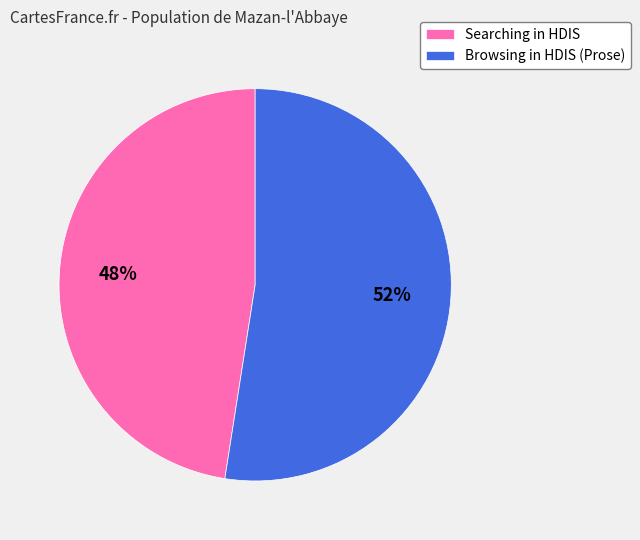

Do Searching in HDIS and Browsing in HDIS (Prose) together represent more than half of the pie?

Yes